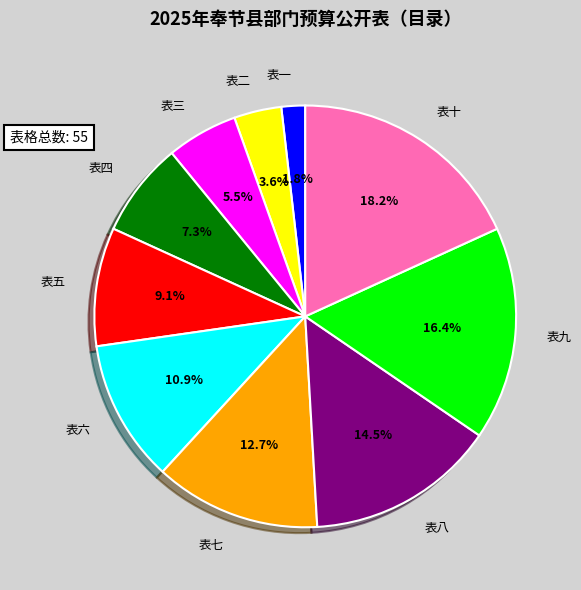

Count the number of slices in the pie.

10